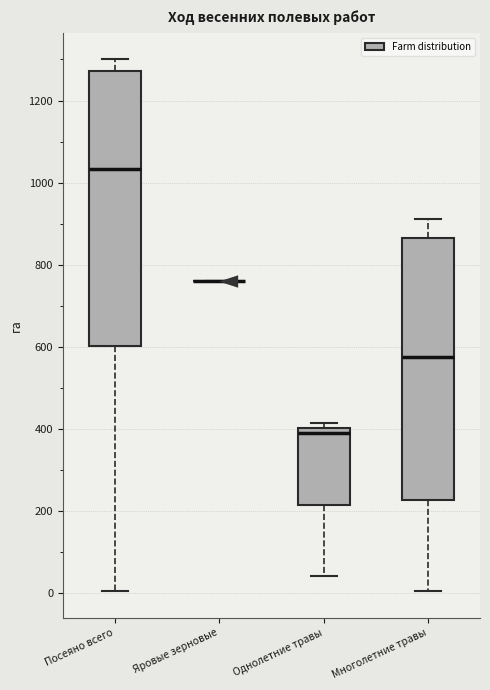

Reading left to right, read every box against the y-axis: the position of its median line, the range the box covers, and the ends of its whiskers. The values are not printed on the chart, so give them approximately, as read against the axis.

Посеяно всего: median 1040, box 600 to 1280, whiskers 0 to 1300
Яровые зерновые: box collapsed to a line at 760, whiskers 760 to 760
Однолетние травы: median 400 (just below the box's upper edge), box 220 to 400, whiskers 40 to 420
Многолетние травы: median 580, box 220 to 860, whiskers 0 to 920